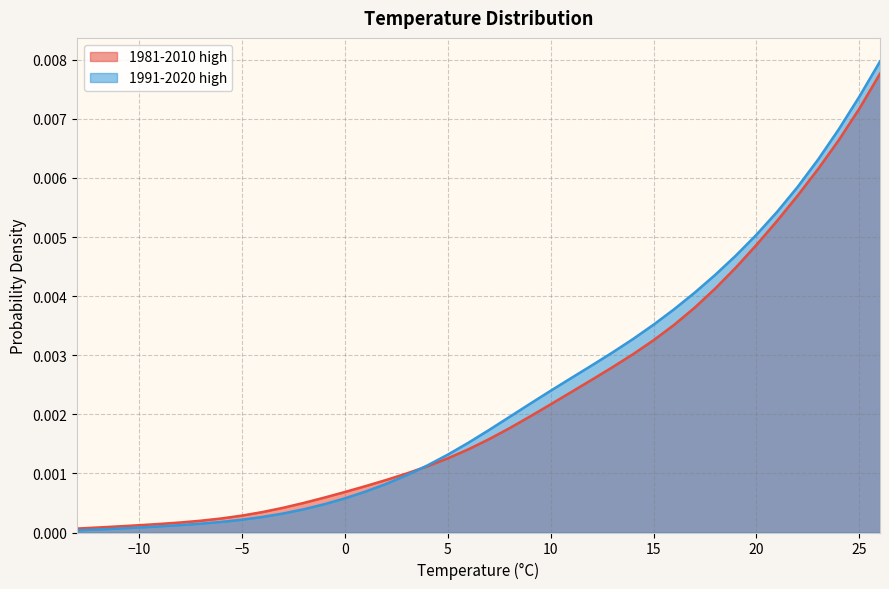

Count the number of categories in the chart.

40